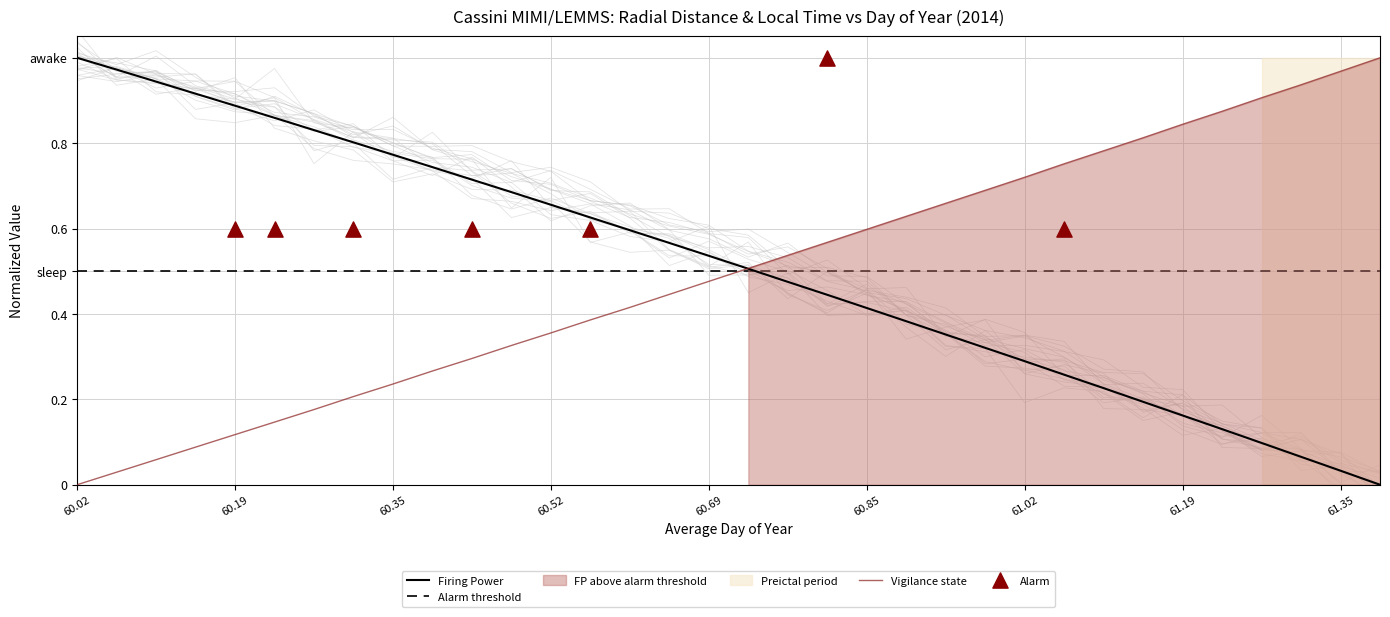

At how many categories does at least one series exceed 0?

34